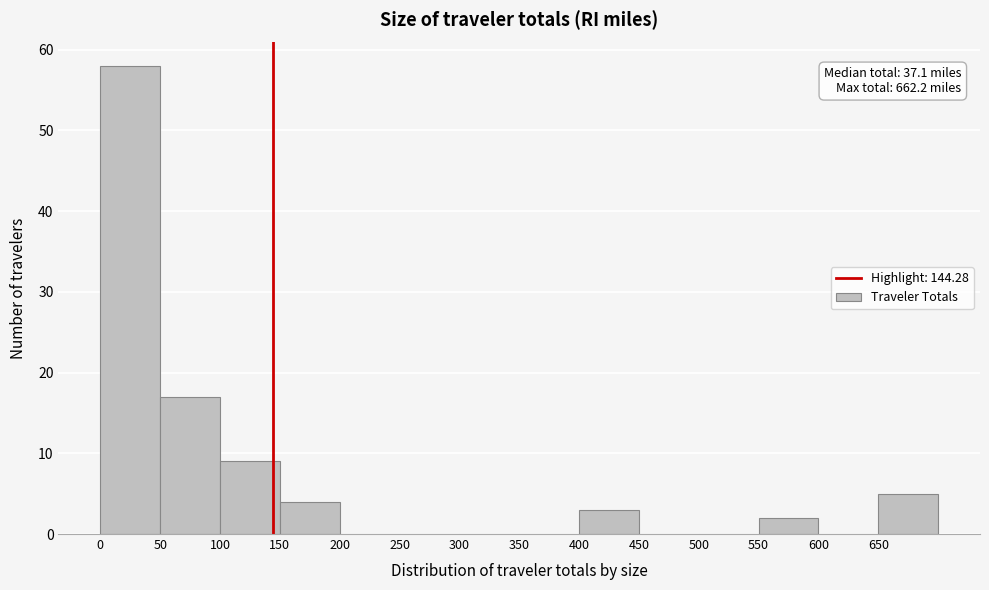

Which range on the x-axis has the tallest bar?

0 to 50